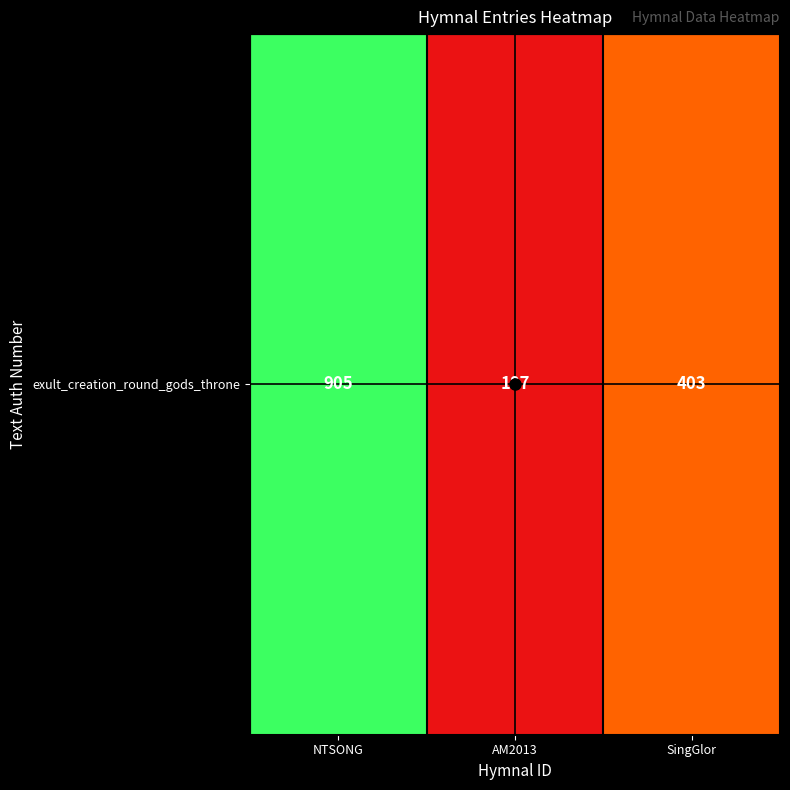

List the labels in order of value, smallest first.

AM2013, SingGlor, NTSONG